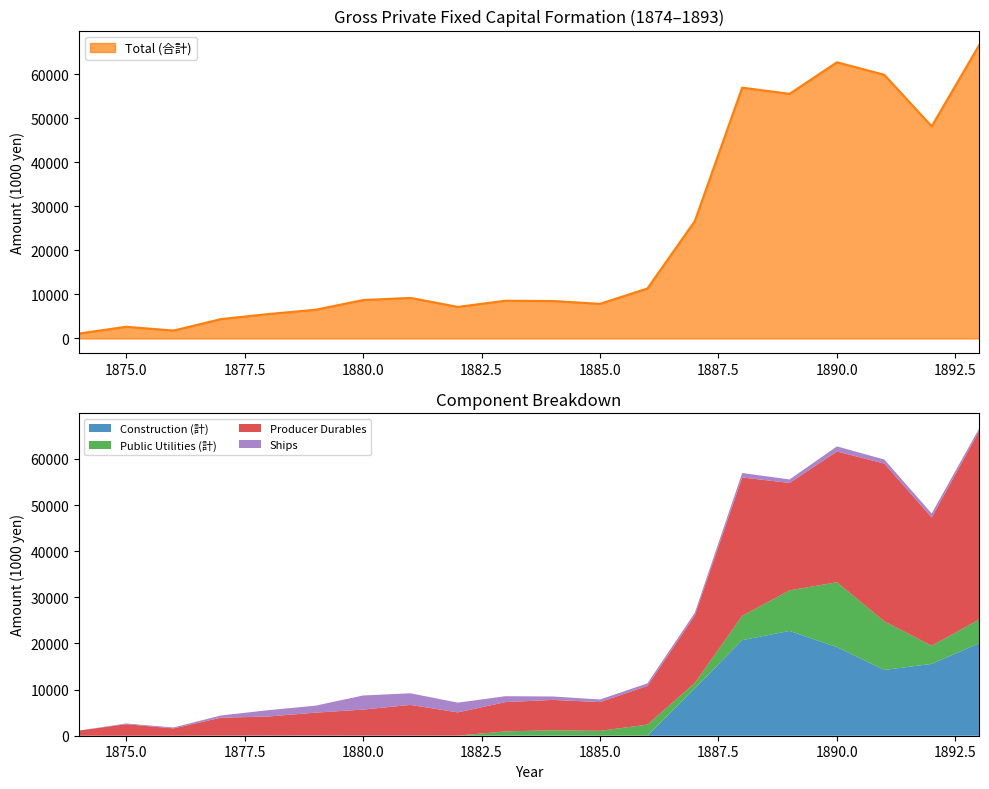

The Total (合計) series shows 11418 at 1880.0. True or false?

False